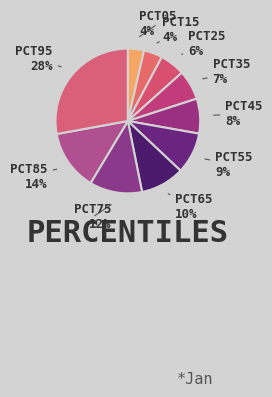

Which category has the biggest portion of the pie?

pct95